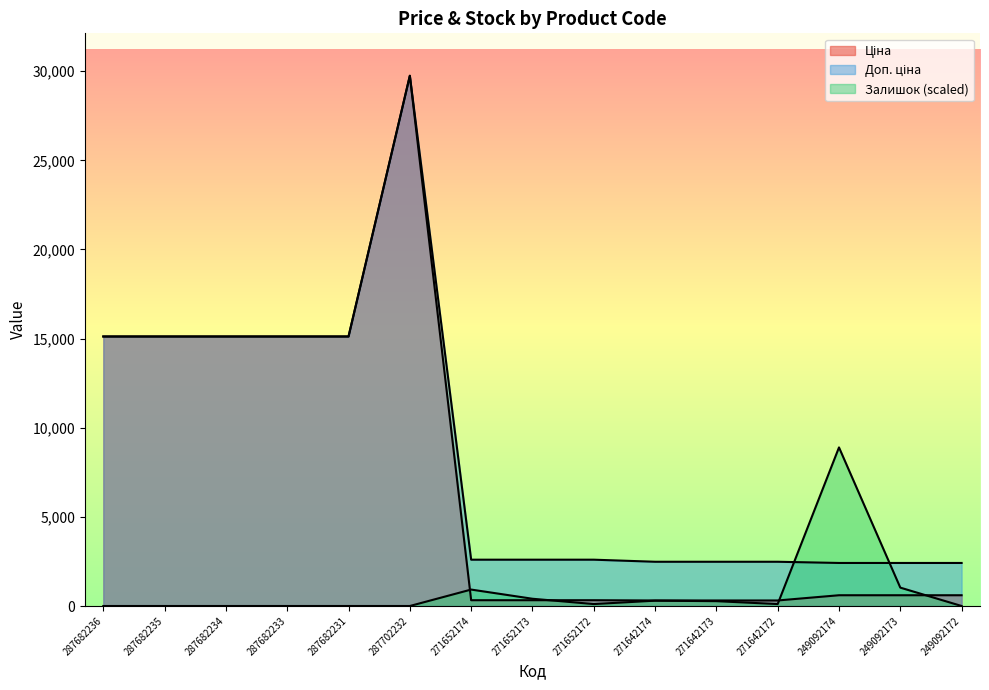

Which series has the largest total across all categories?

Доп. ціна